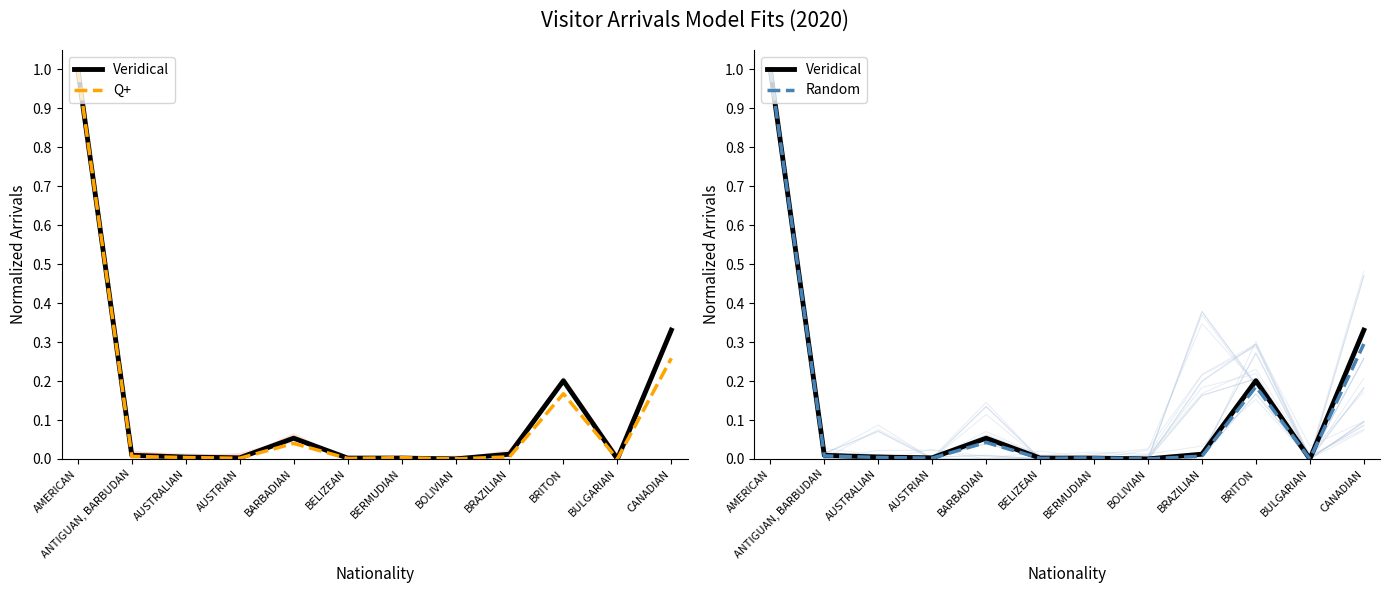

How many intersections are there between Veridical and Q+?

2